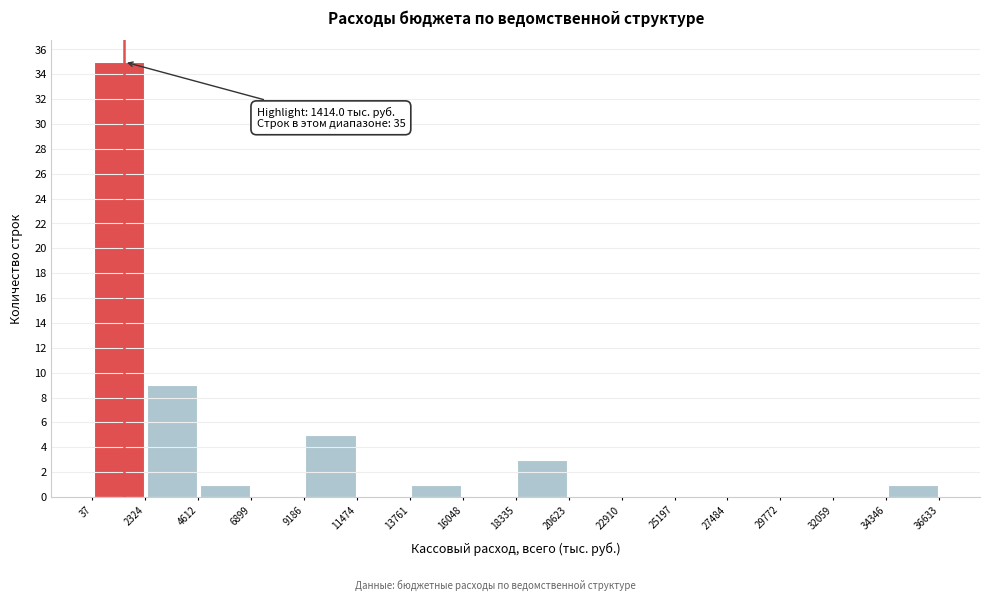

Which range on the x-axis has the tallest bar?

37 to 2324